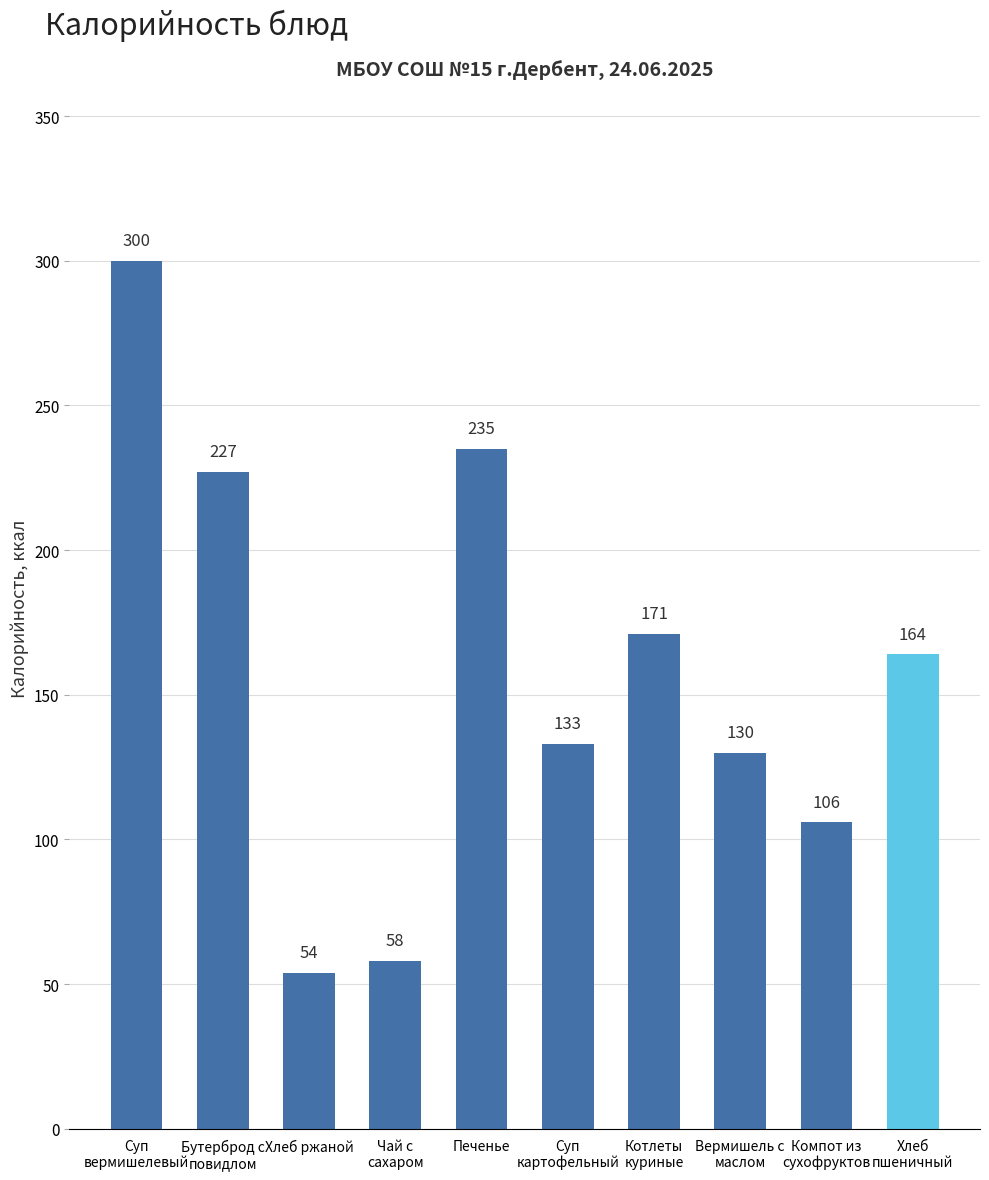

Reading right to left, what are all the values shown in this chart?

164	106	130	171	133	235	58	54	227	300